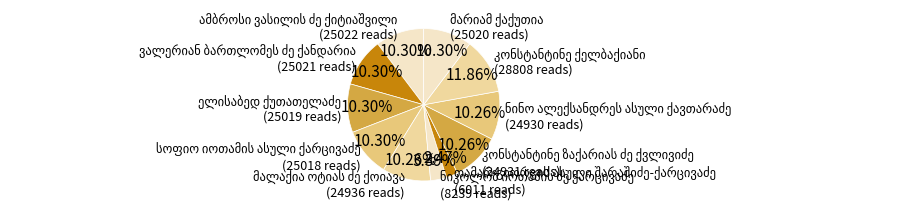

Is there any slice that represents more than half of the pie?

No